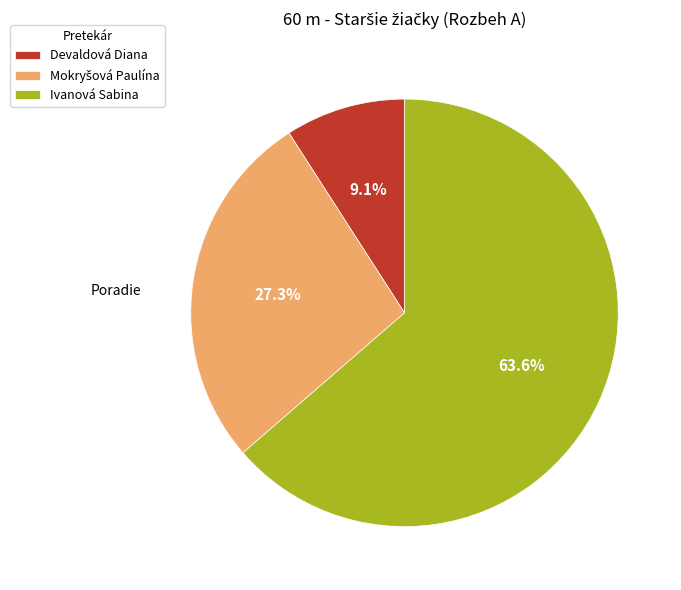

Which category accounts for the majority?

Ivanová Sabina